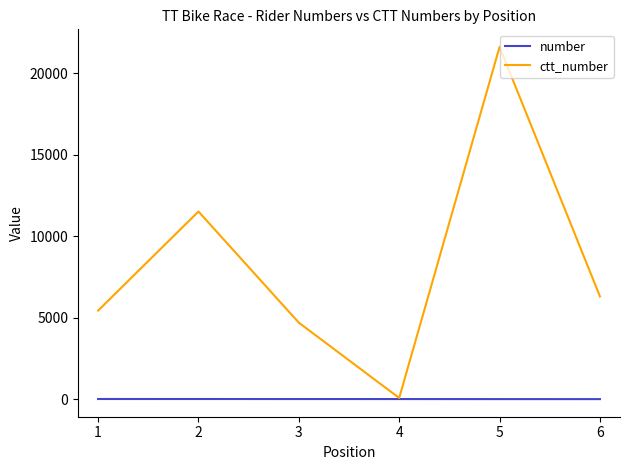

Rank the series by their average value, from lowest to highest.

number, ctt_number